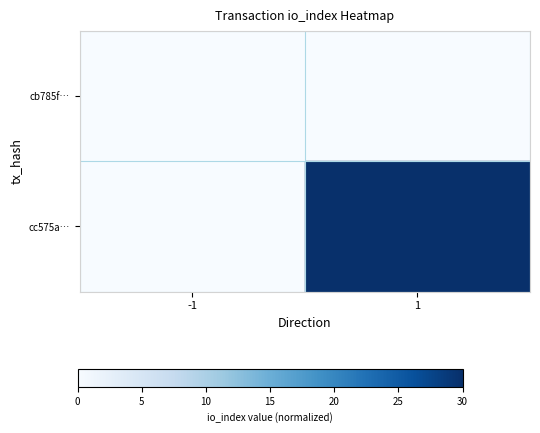

List the series in order of their overall mean, lowest first.

cb785f…, cc575a…